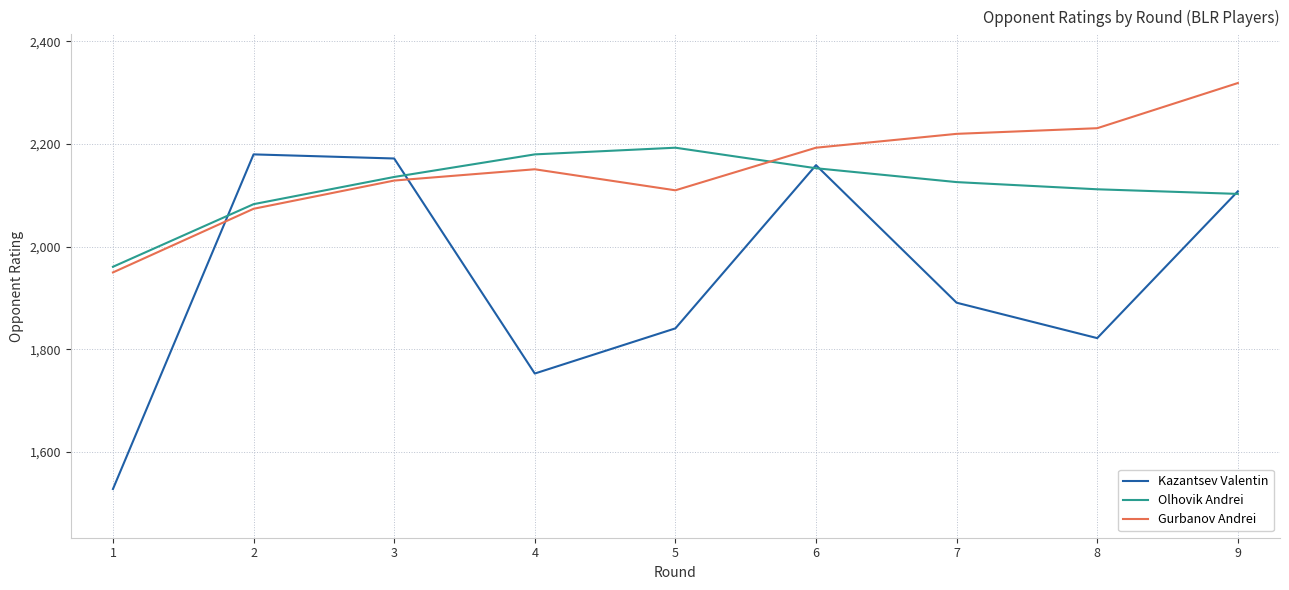

At which category is the sum across all series the highest?

9